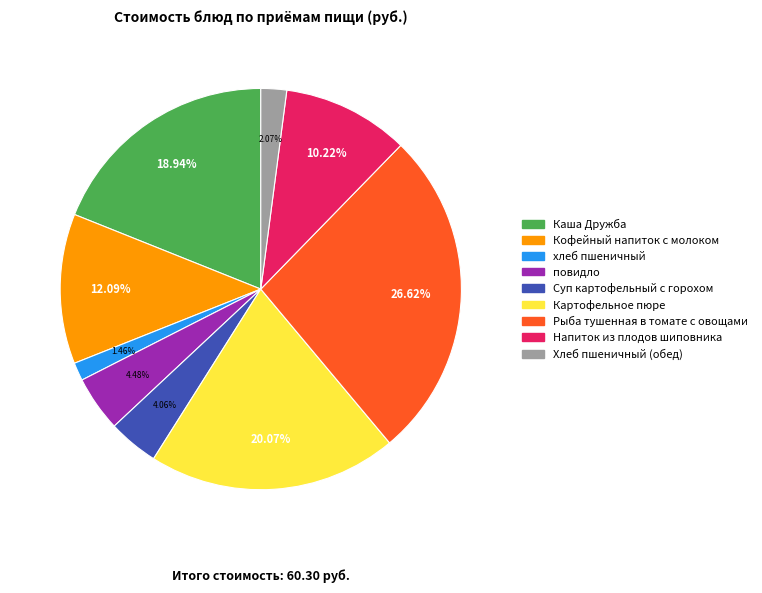

What is the ratio of the value at Суп картофельный с горохом to the value at Рыба тушенная в томате с овощами?

0.2